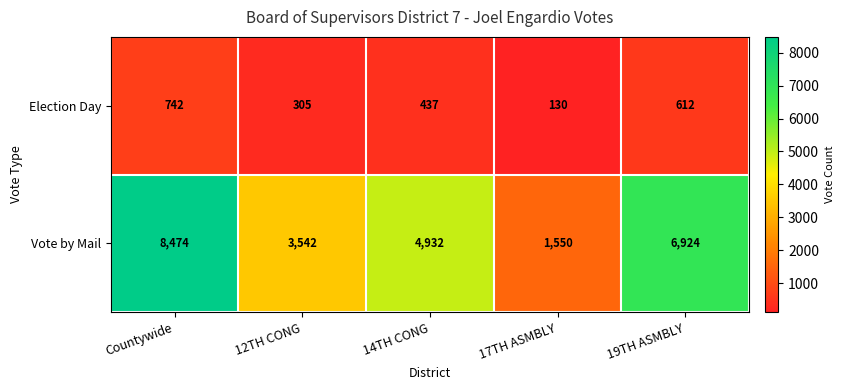

Rank the series by their maximum value, from highest to lowest.

Vote by Mail, Election Day